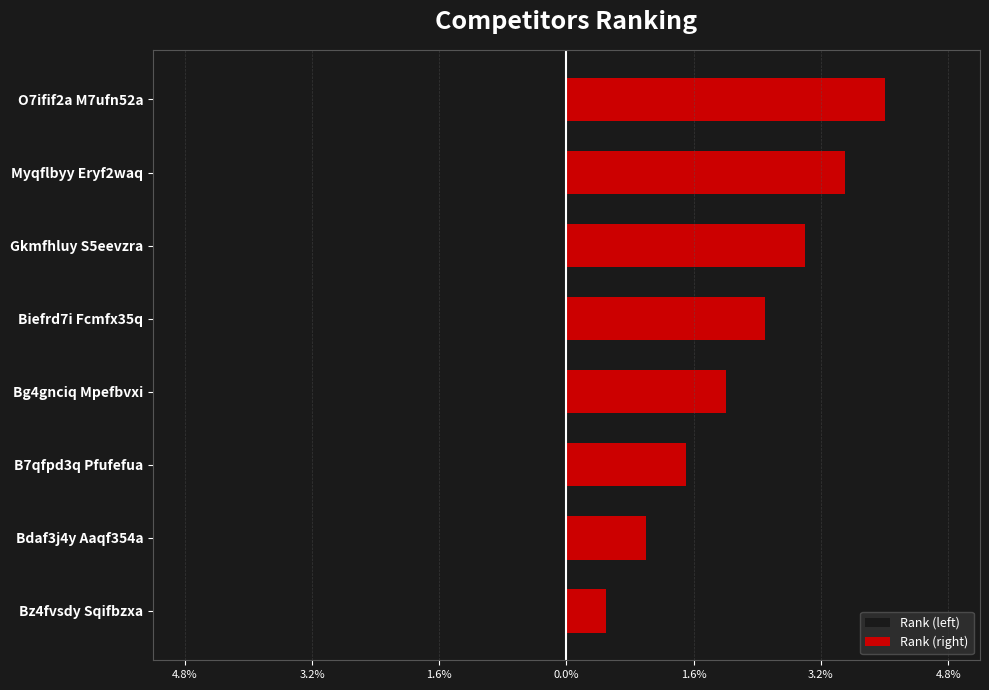

What is the value of the Rank (left) bar at the 4th from the left?

-2.0